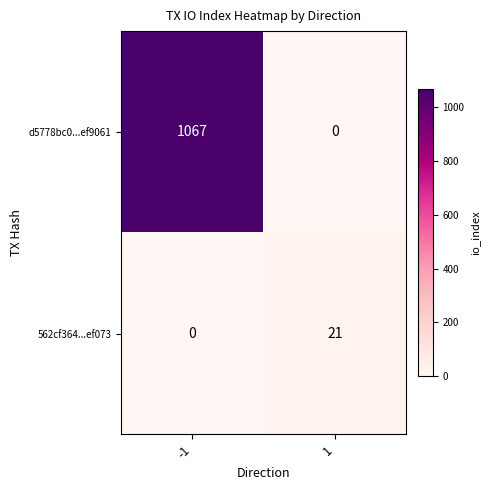

What is the sum of the 562cf364...ef073 values at -1 and 1?

21